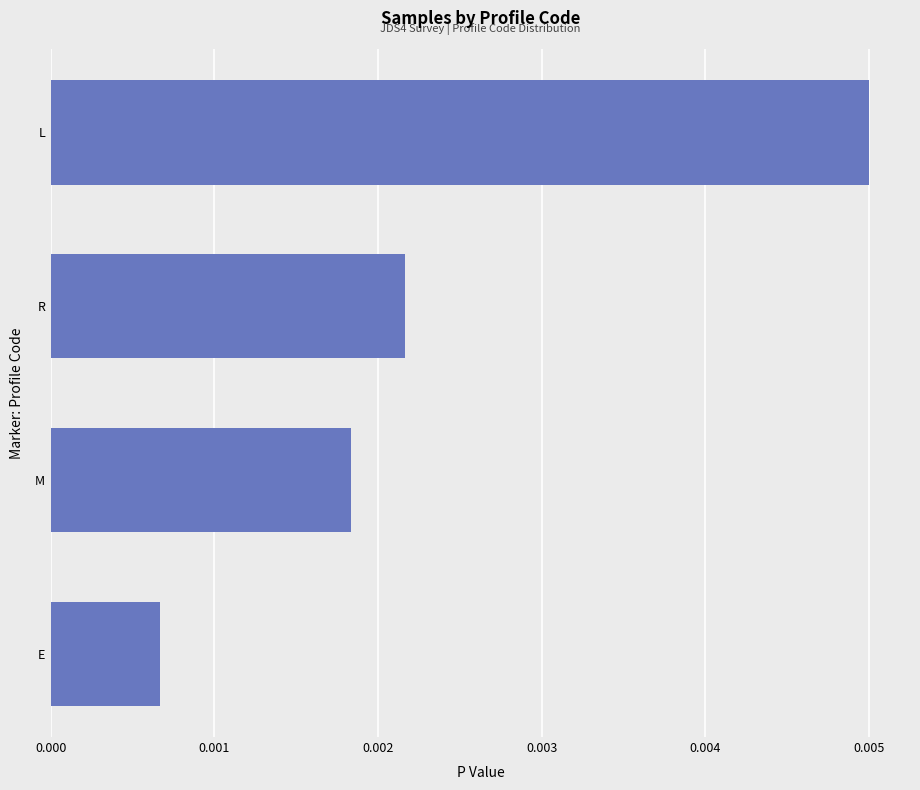

Does the chart contain any negative values?

No